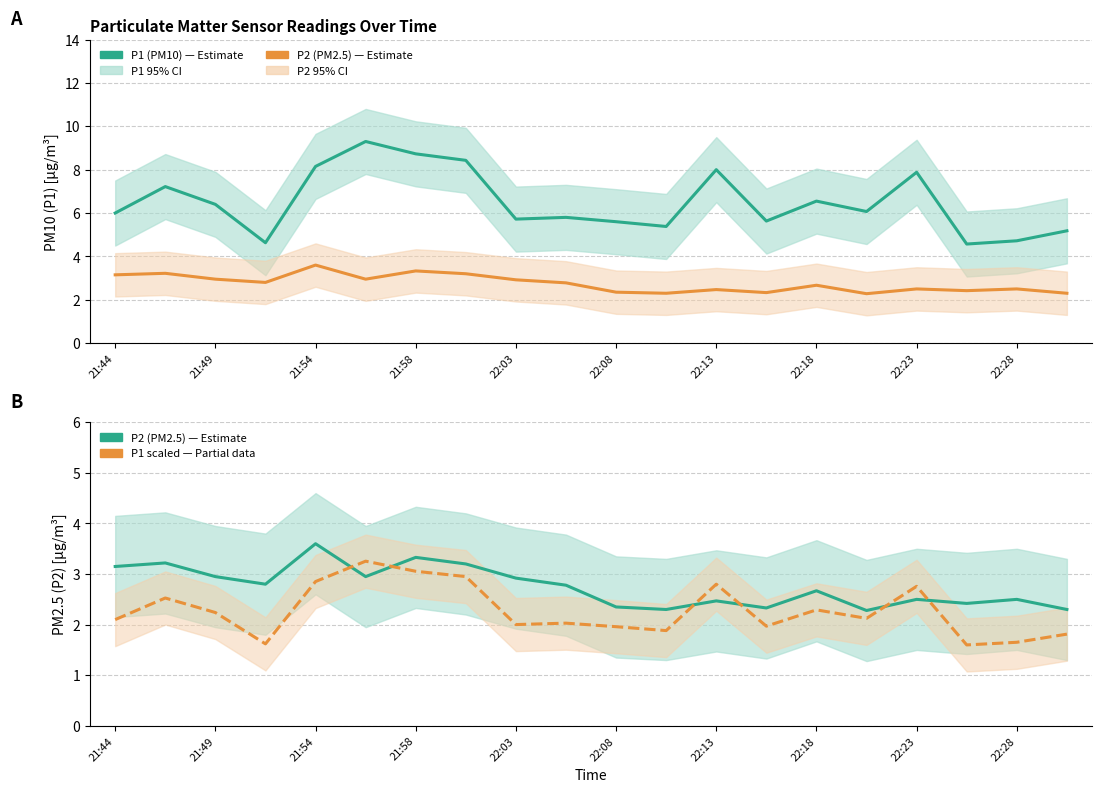

True or false: P2 (PM2.5) and P1 (PM10) cross at least once.

False